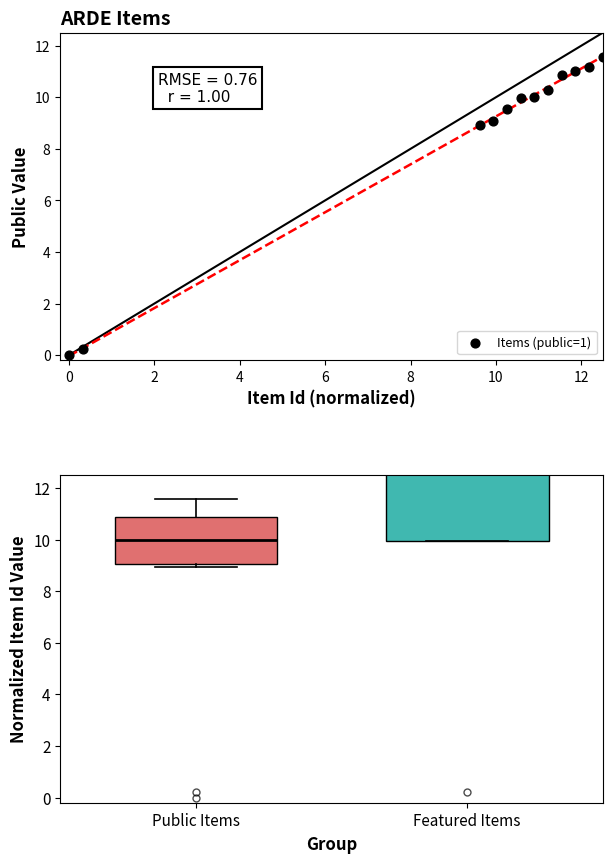

What Y value in the scatter plot is closest to 5?

8.9